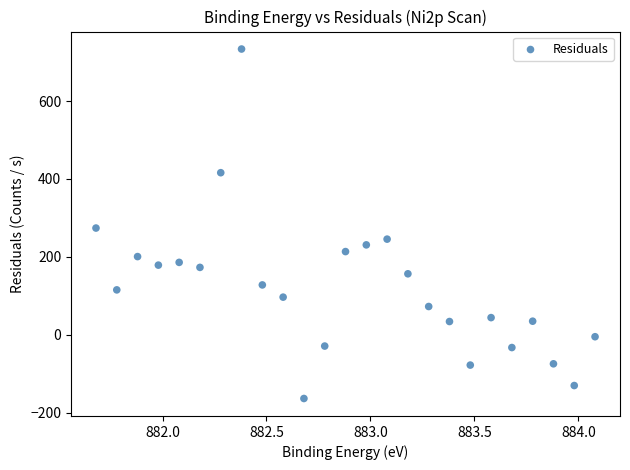

What is the range of Y values (max minus min)?

897.4